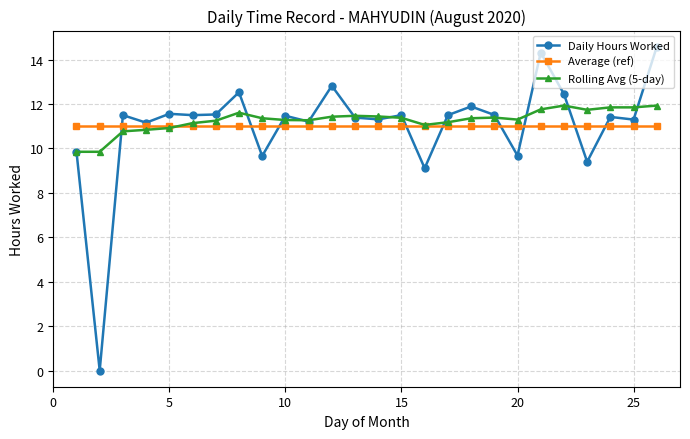

Does the chart have visible grid lines?

Yes